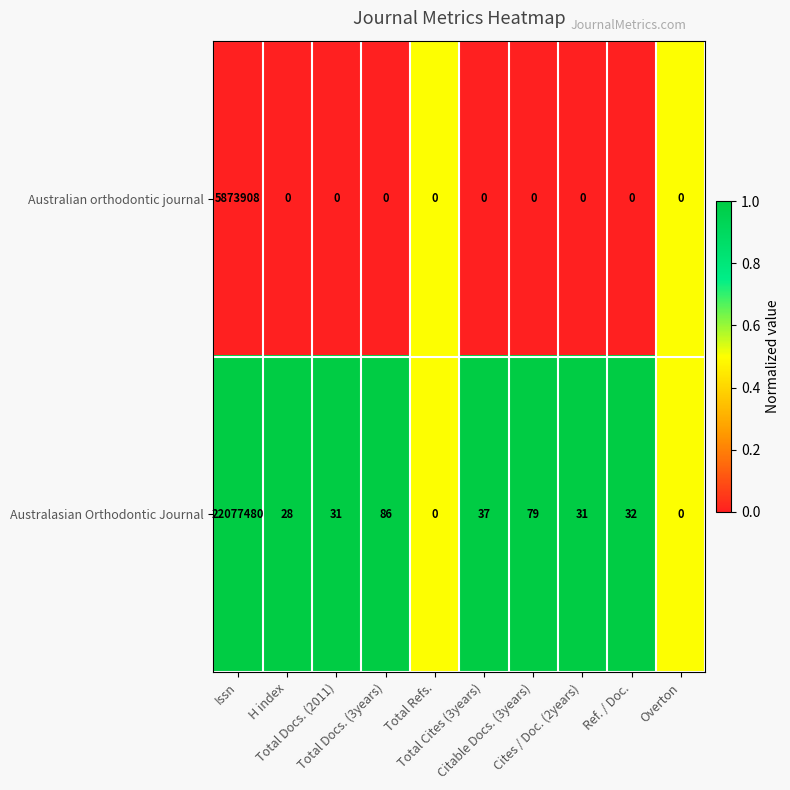

List the series in order of their peak value, lowest first.

Australian orthodontic journal, Australasian Orthodontic Journal